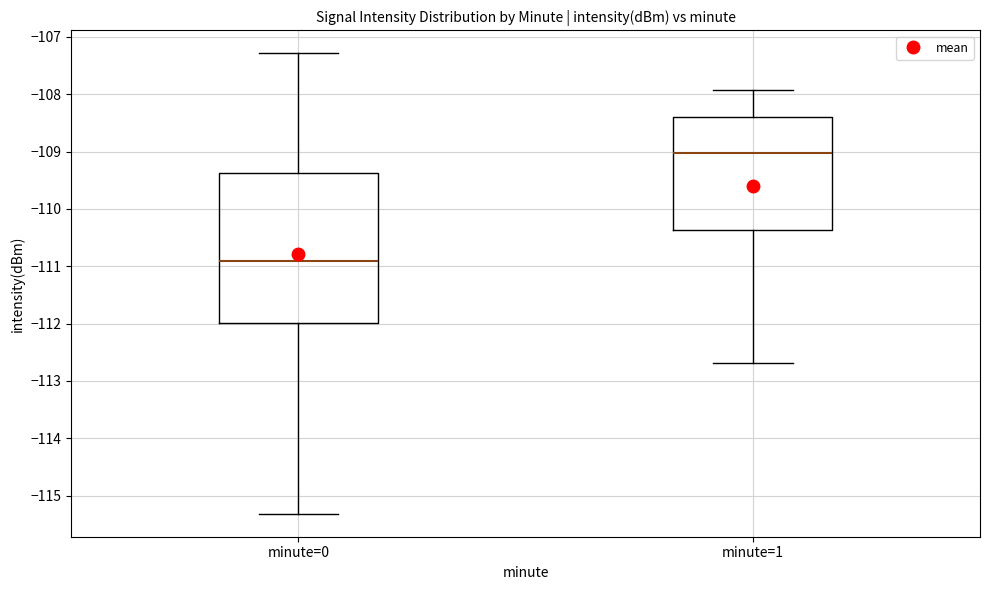

Which box has the lowest median line?

minute=0